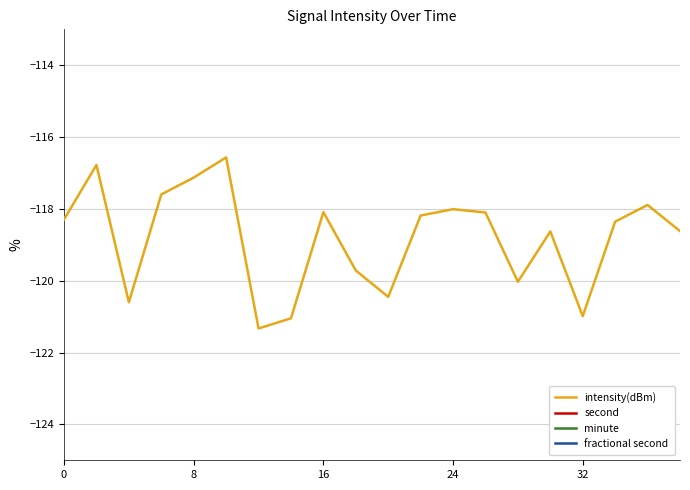

What is the average value of the second series?

19.0